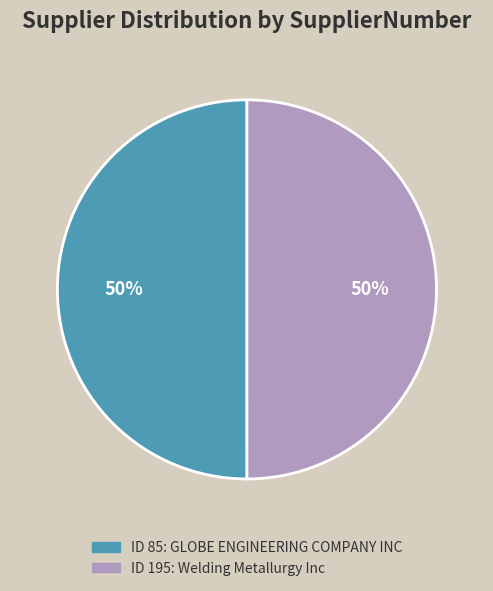

To the nearest percent, what is the average slice percentage?

50%